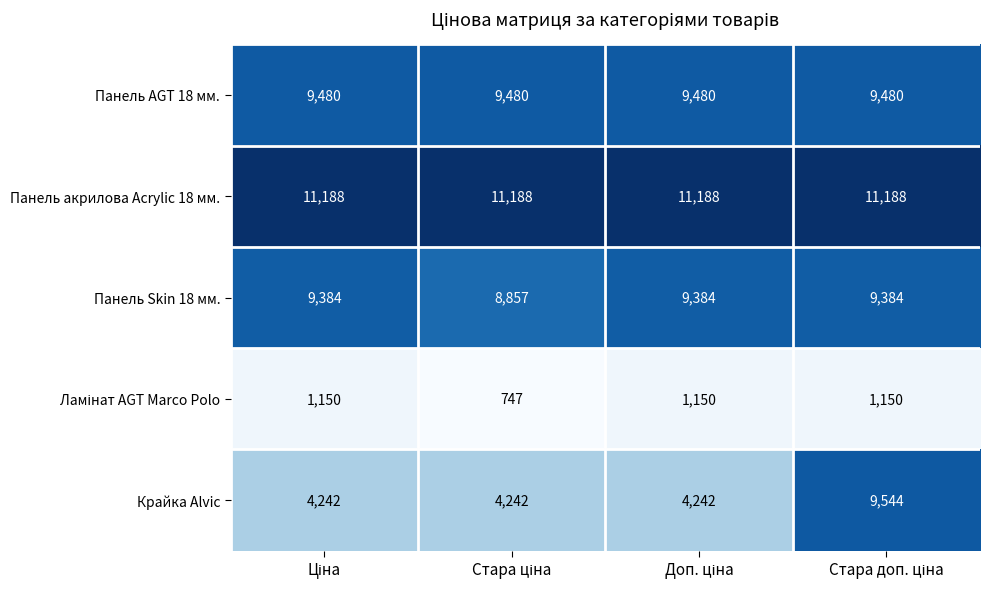

Which series has the largest range (max minus min)?

Крайка Alvic